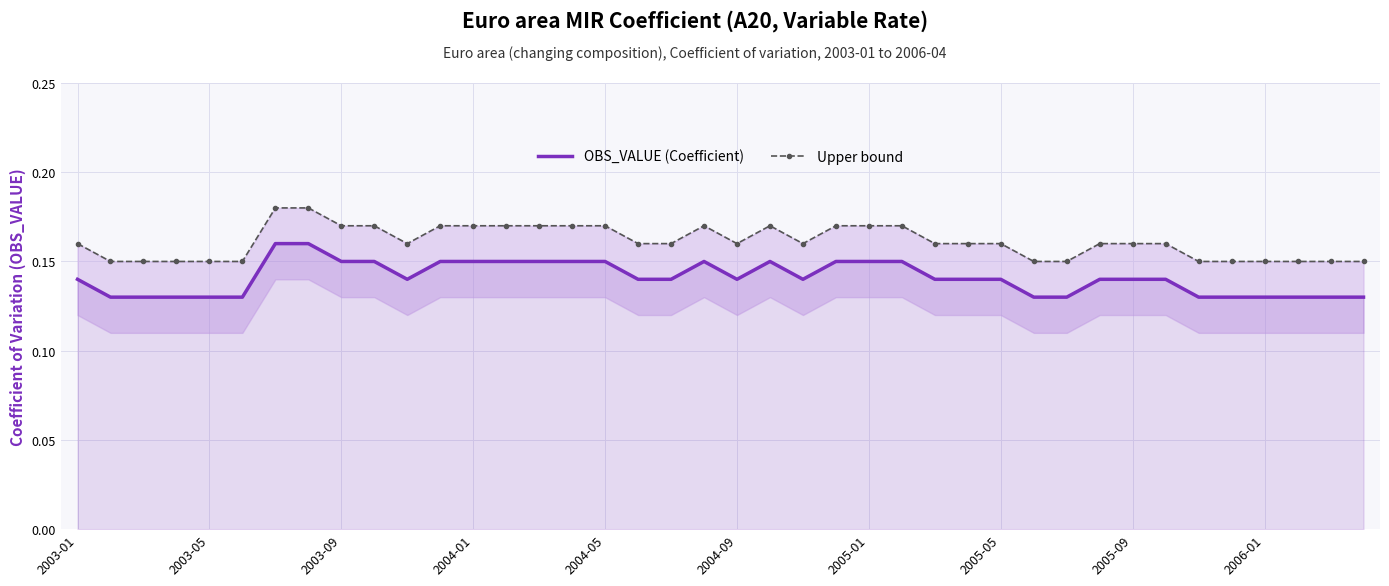

The value of OBS_VALUE (Coefficient) at 30 is 0.2. True or false?

False